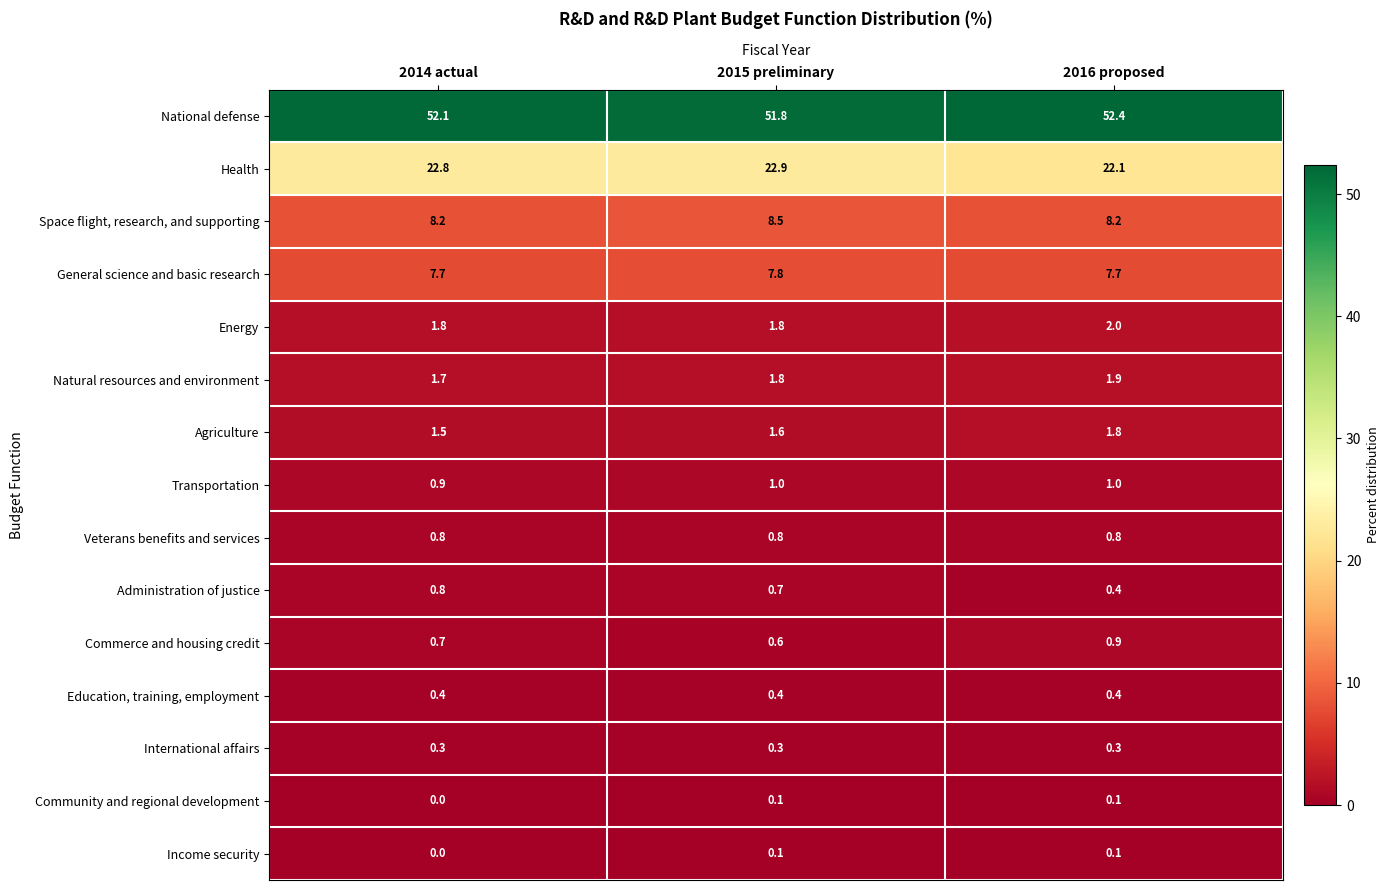

How many General science and basic research values are between 7 and 8?

3